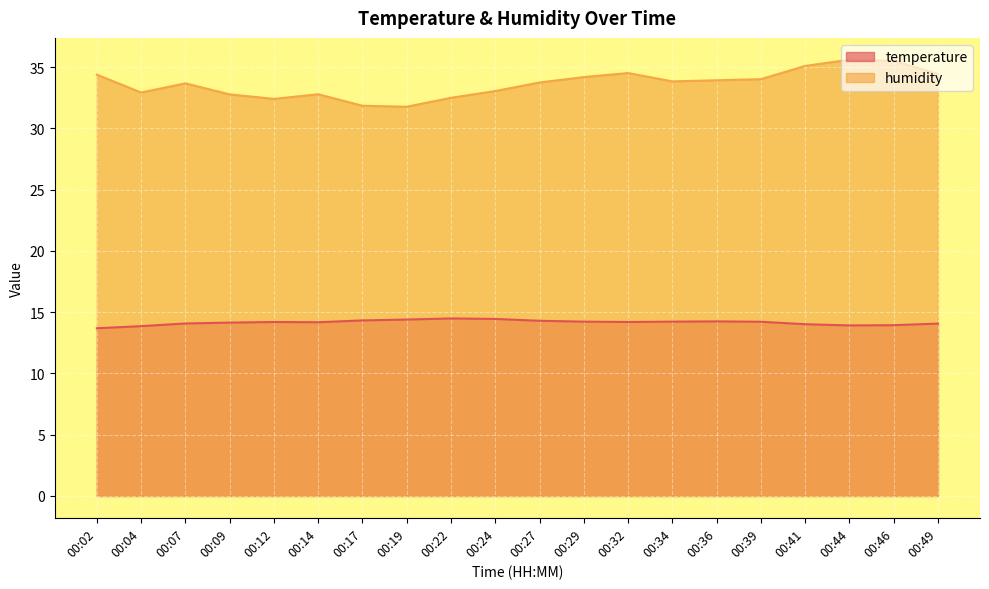

What is the spread (max minus min) of values at 00:09?

18.6